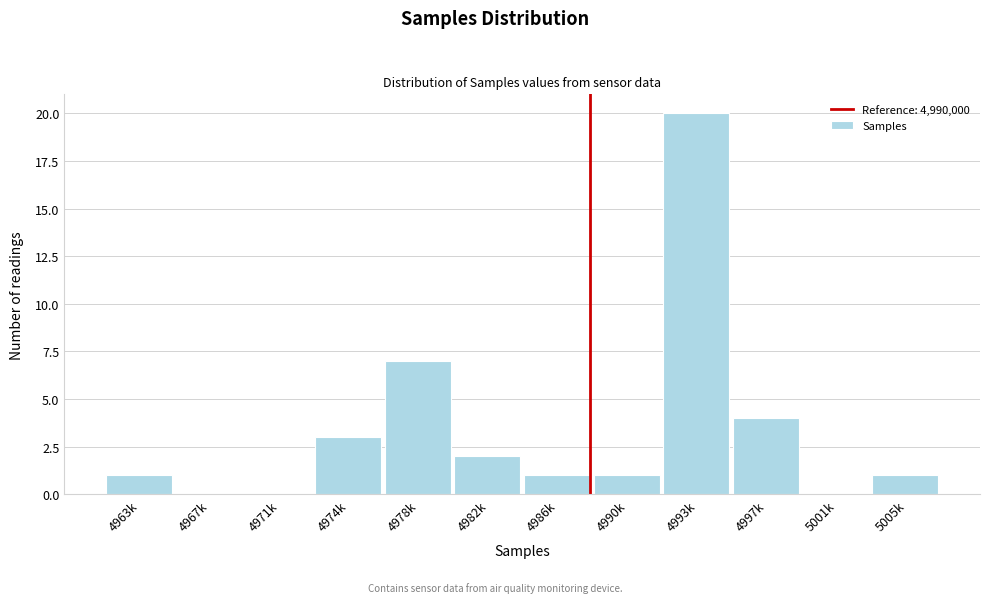

Reading left to right, list all the values displayed in this chart.

4963k=1	4967k=0	4971k=0	4974k=3	4978k=7	4982k=2	4986k=1	4990k=1	4993k=20	4997k=4	5001k=0	5005k=1